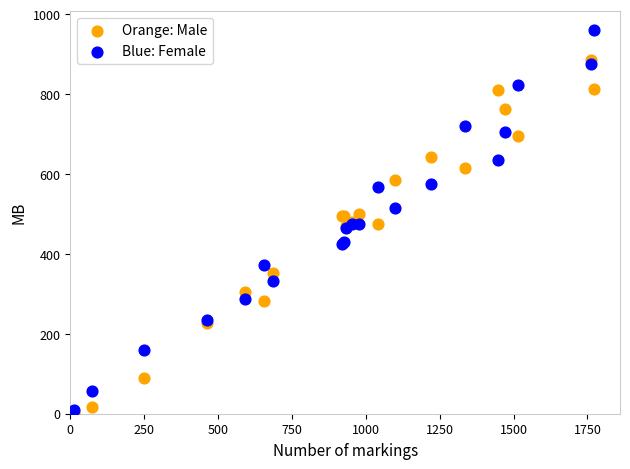

Which series has the widest spread of Y values?

Blue: Female